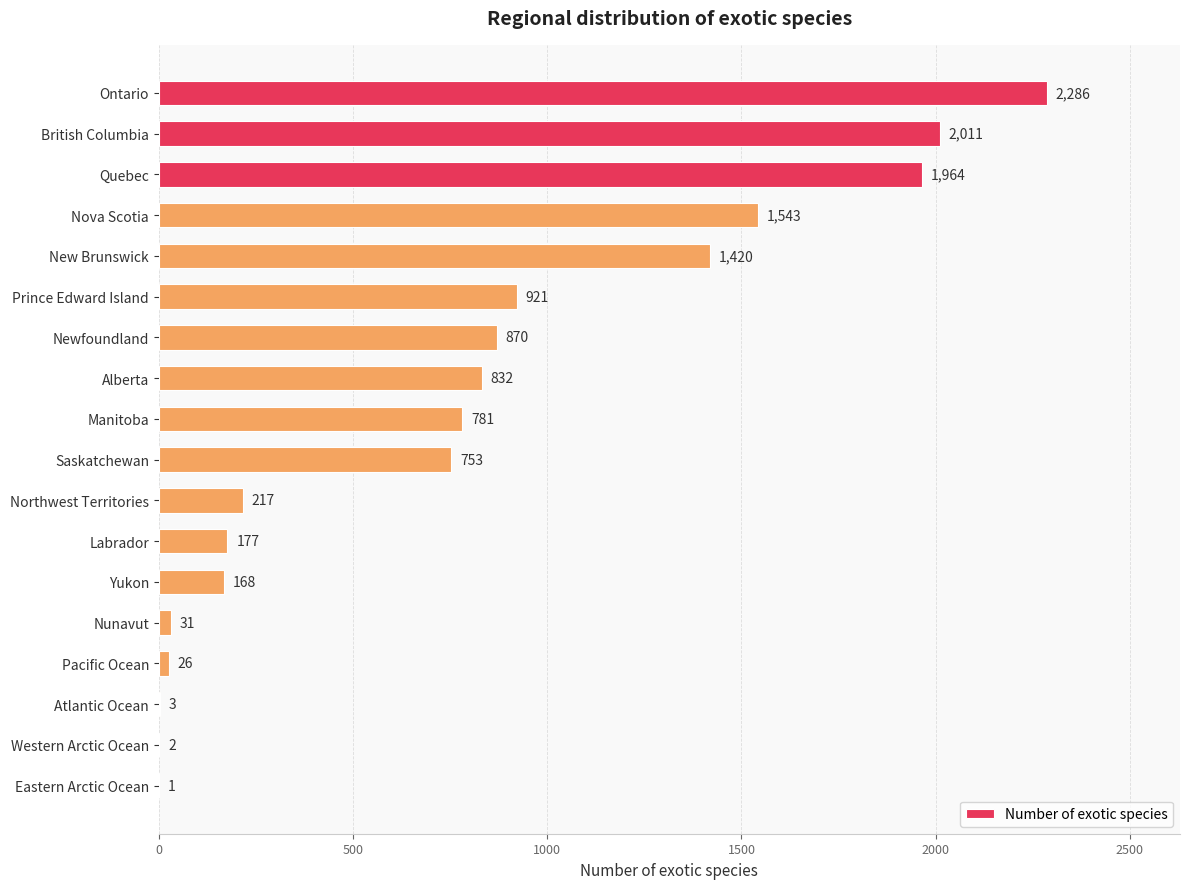

Are the bars horizontal?

Yes